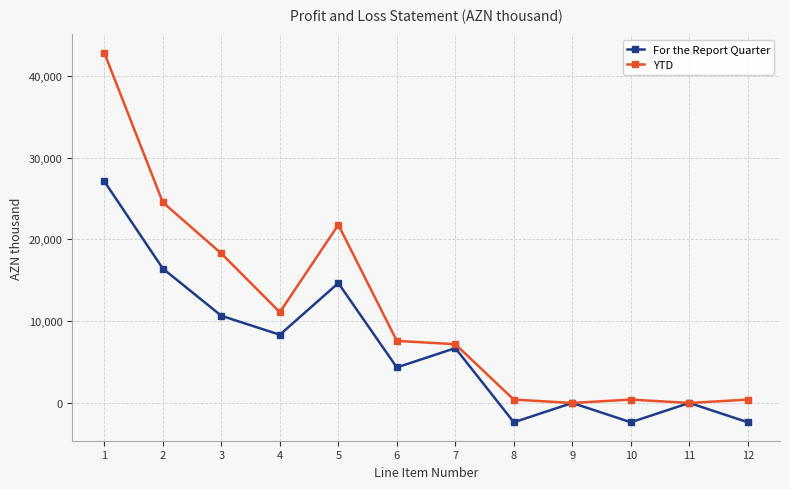

Is it true that YTD equals 408.8 at 10?

True